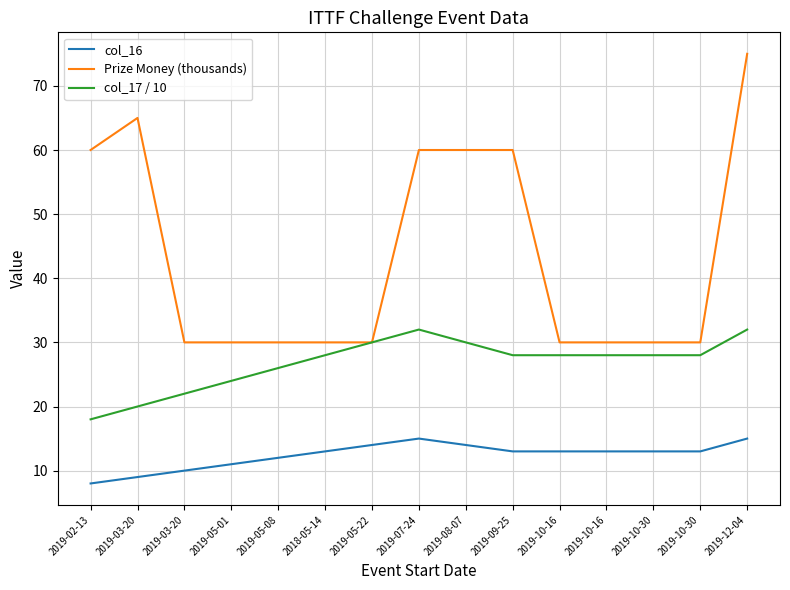

True or false: Prize Money (thousands) and col_17 / 10 cross at least once.

False